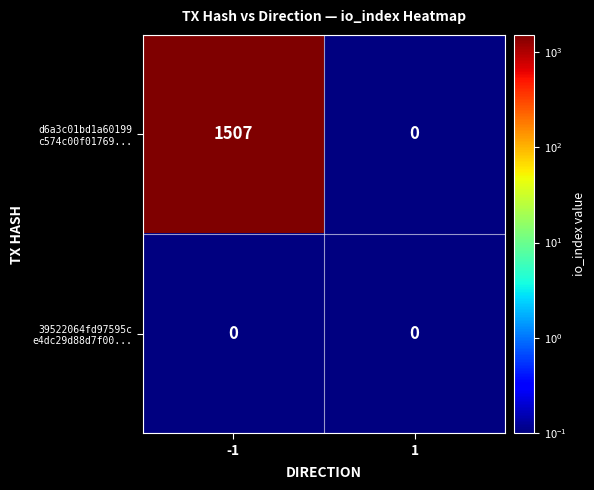

What is the greatest value displayed?

1507